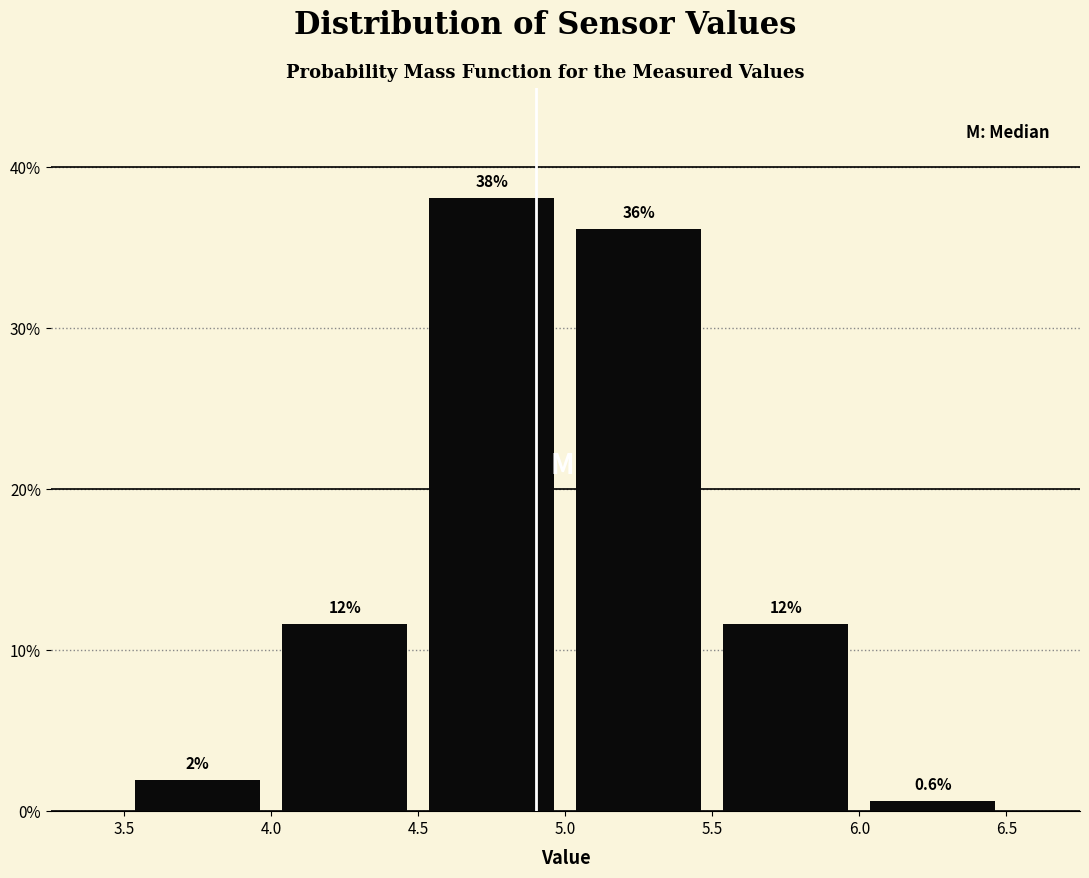

Which range on the x-axis has the tallest bar?

4.5 to 5.0